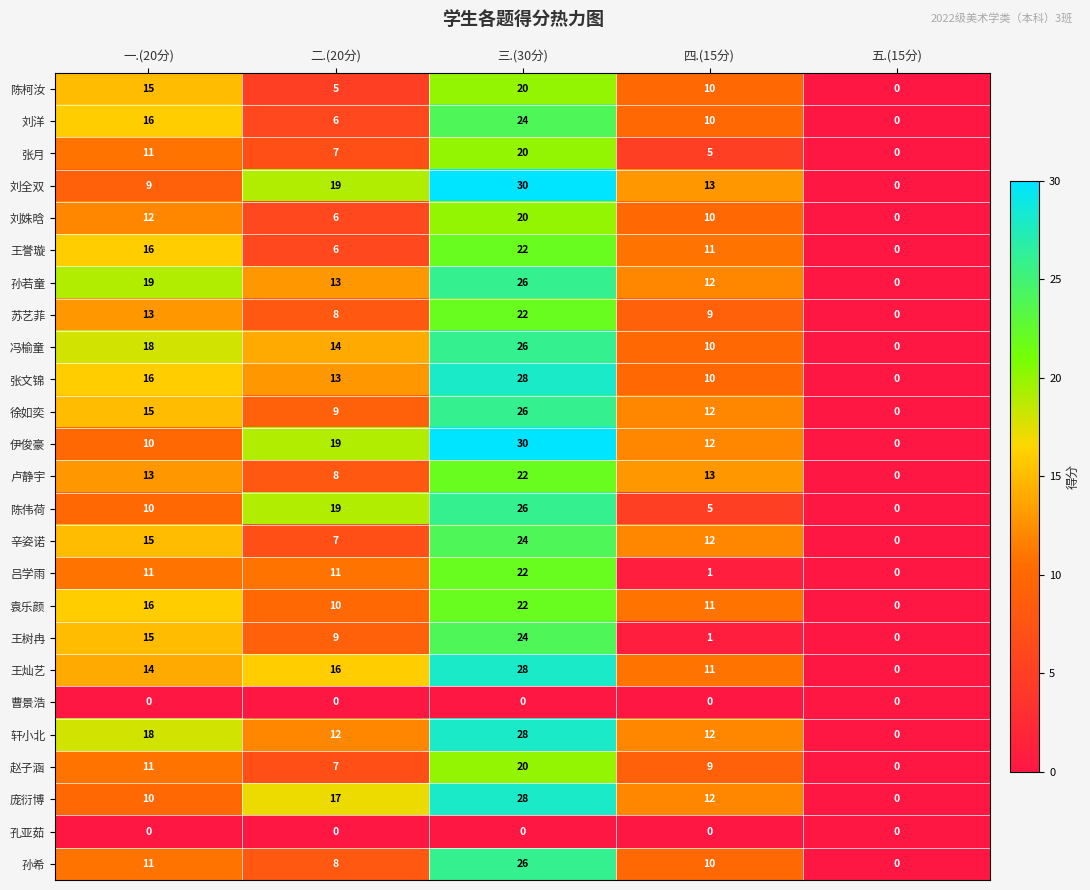

What is the difference between the maximum and minimum values in the 王树冉 series?

24